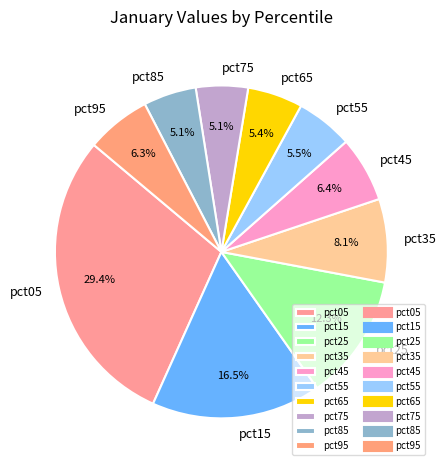

Which slice is the largest?

pct05